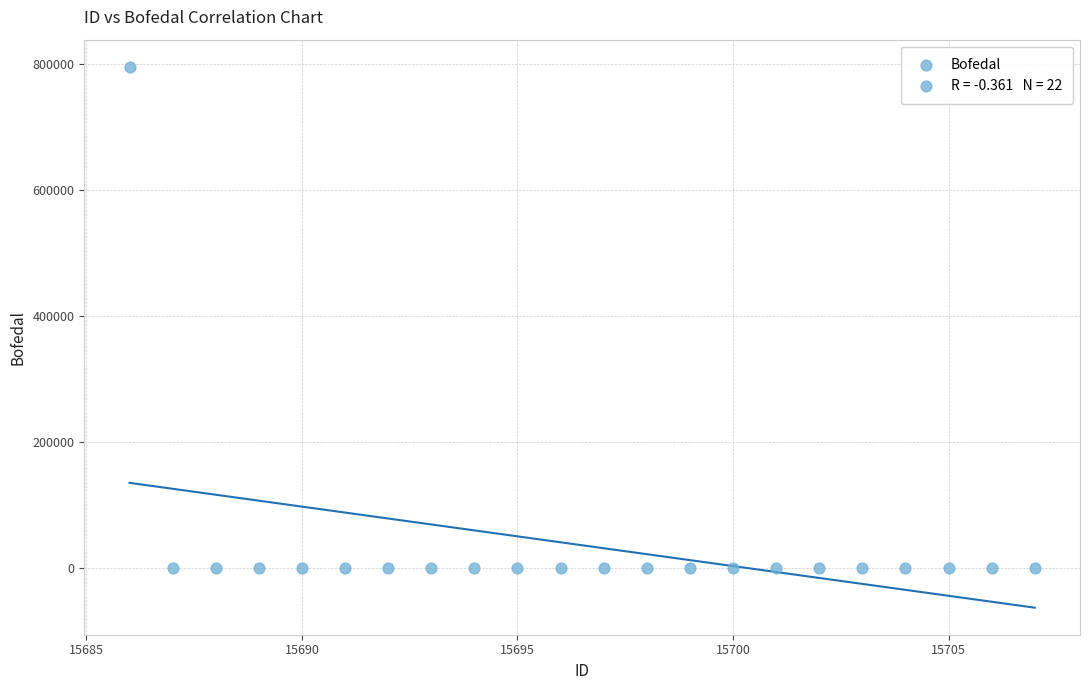

What is the range of X values (max minus min)?

21.0